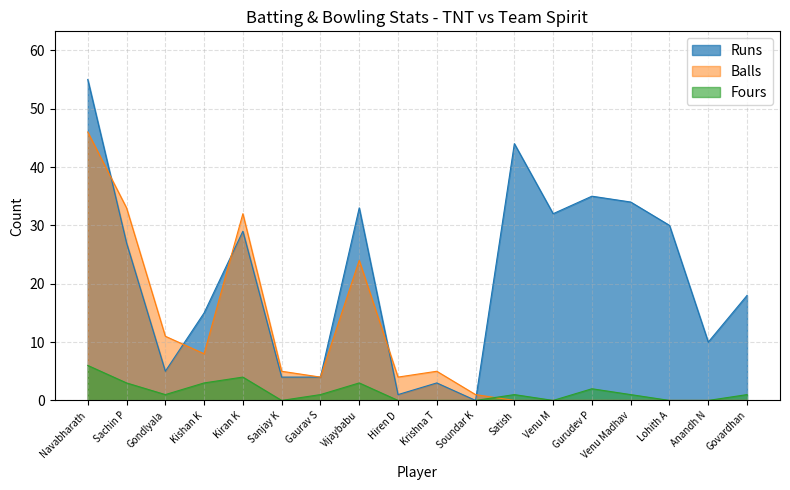

Between which two adjacent categories do Balls and Runs first intersect?

Navabharath and Sachin P